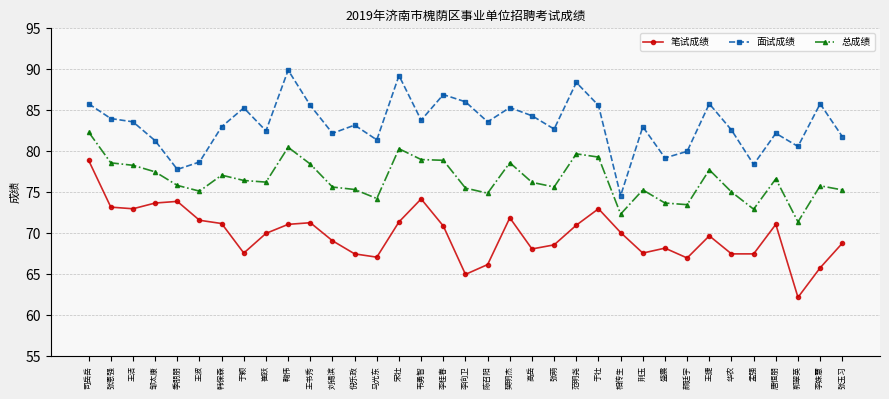

Which series has the largest range (max minus min)?

笔试成绩